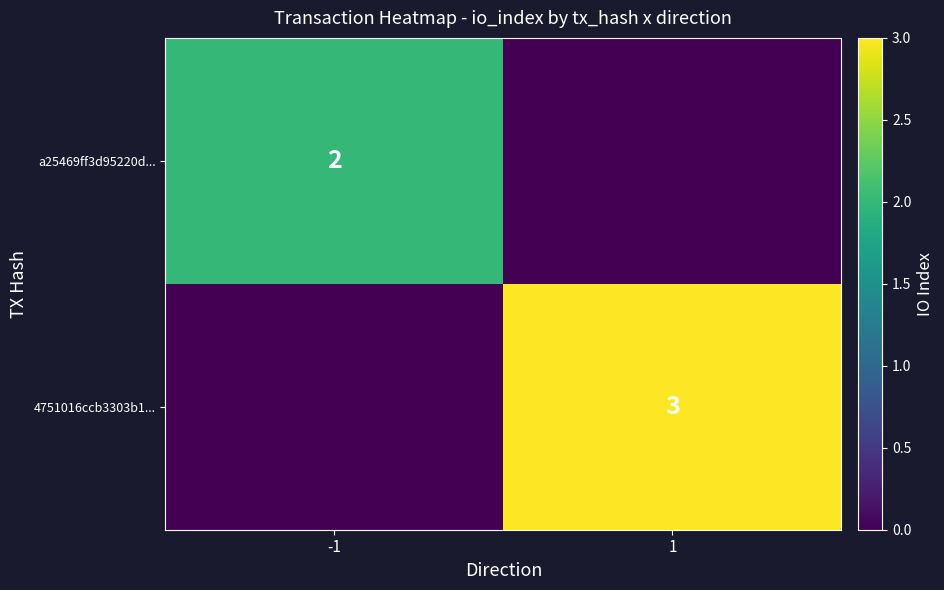

Which category has the lowest value across all series?

1